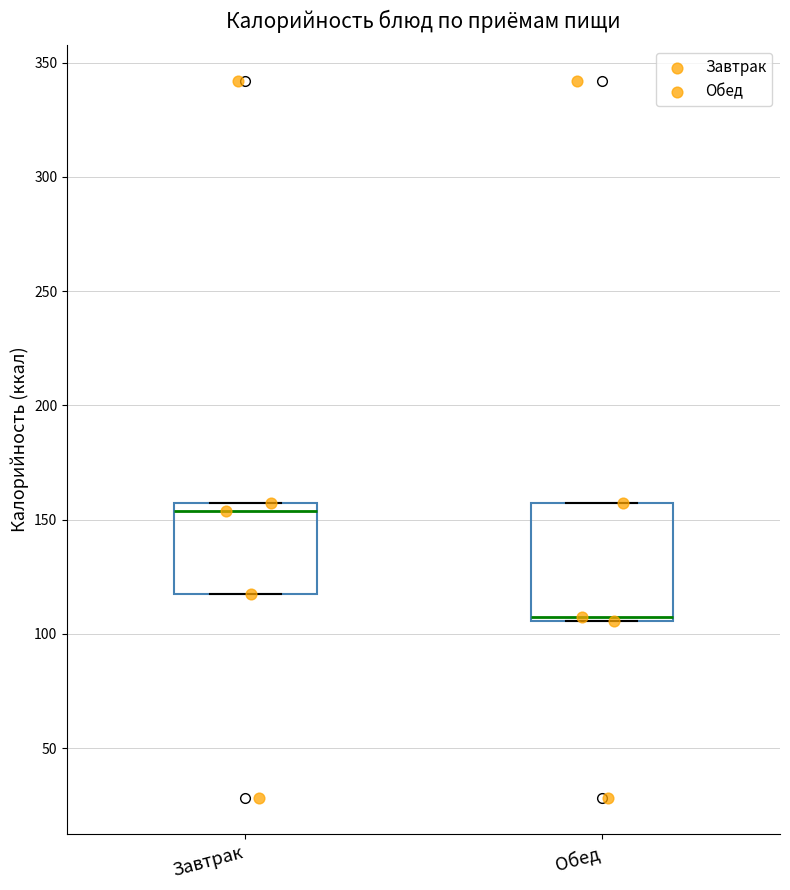

Where is the upper edge of the box for Обед on the y-axis? The values are not printed on the chart, so give them approximately, as read against the axis.

155